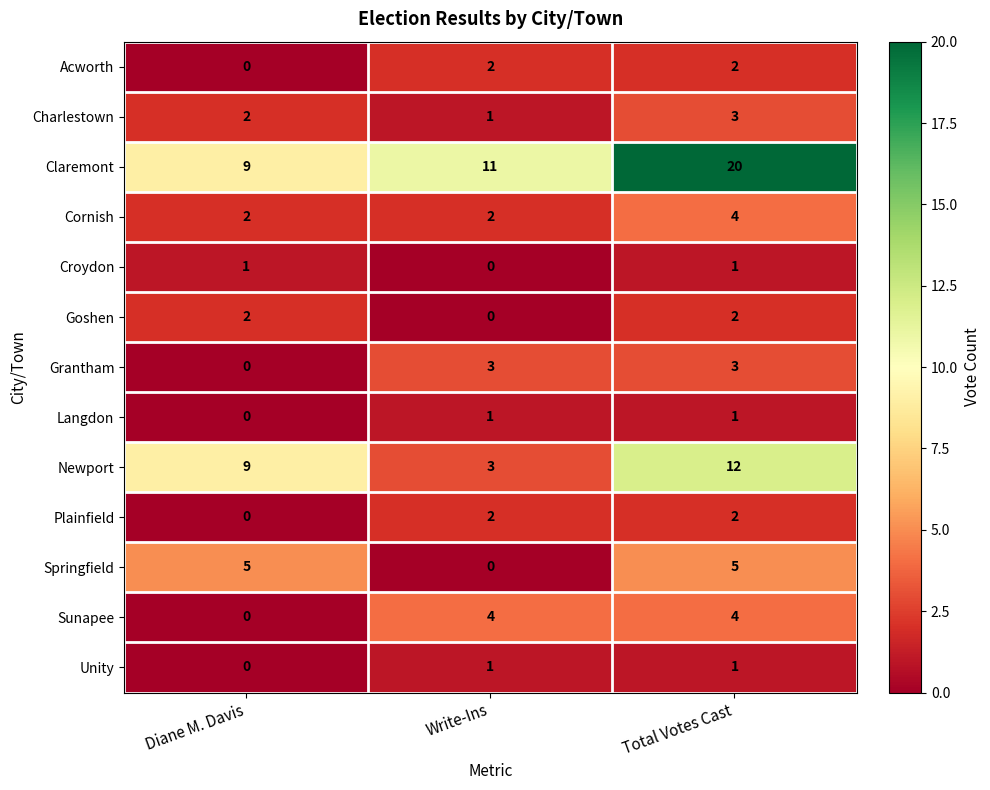

At which category does the chart reach its peak across all series?

Total Votes Cast